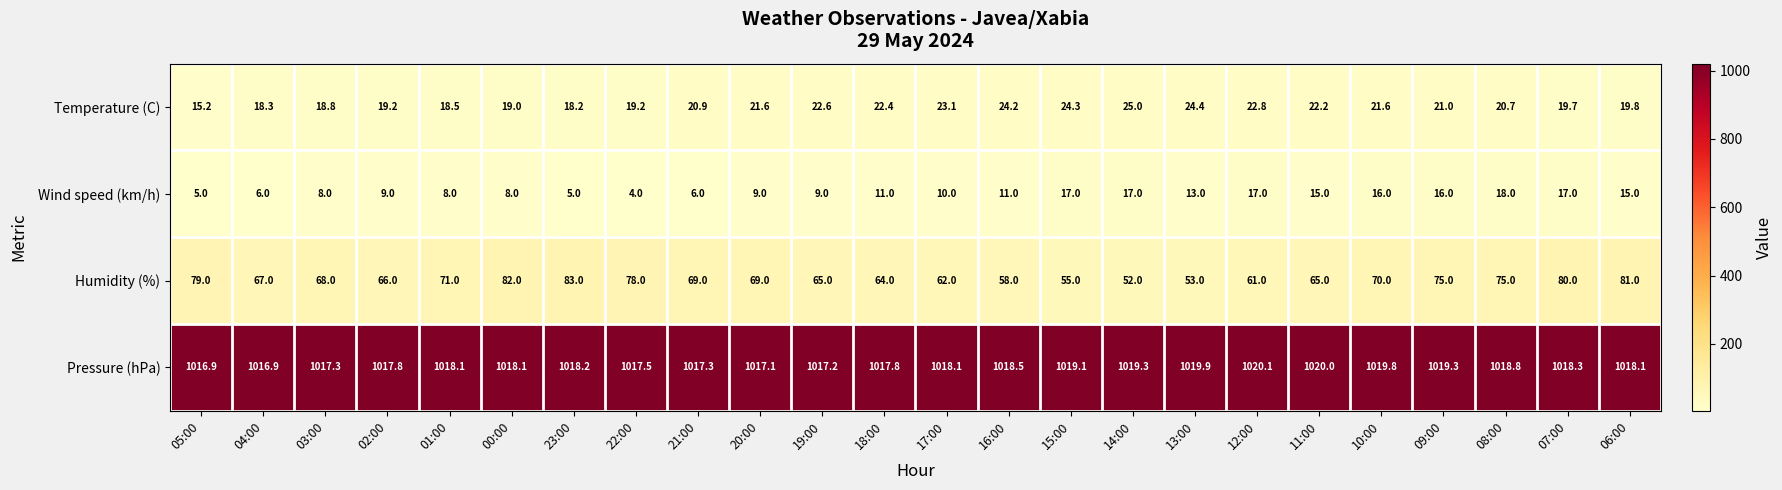

Which series has the largest total across all categories?

Pressure (hPa)